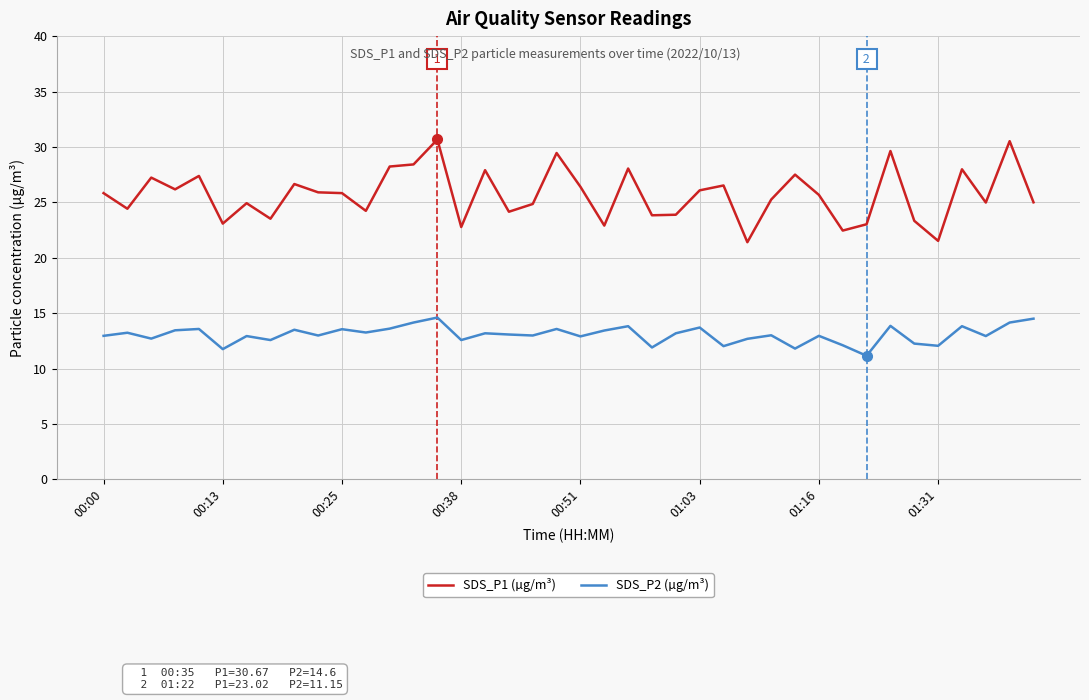

True or false: SDS_P1 (µg/m³) and SDS_P2 (µg/m³) intersect in this chart.

False